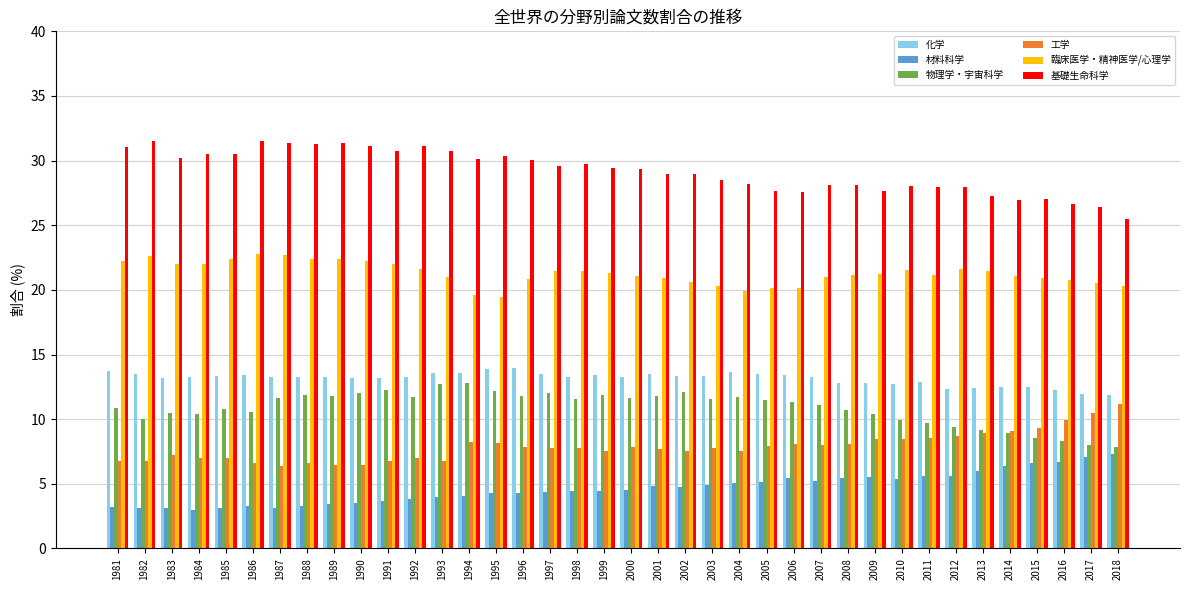

What is the difference between the maximum and minimum values in the 物理学・宇宙科学 series?

5.0